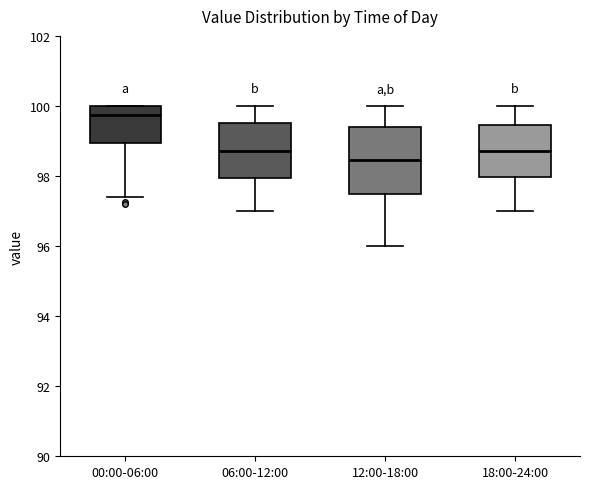

Which box is the tallest, from its lower edge to its upper edge?

12:00-18:00